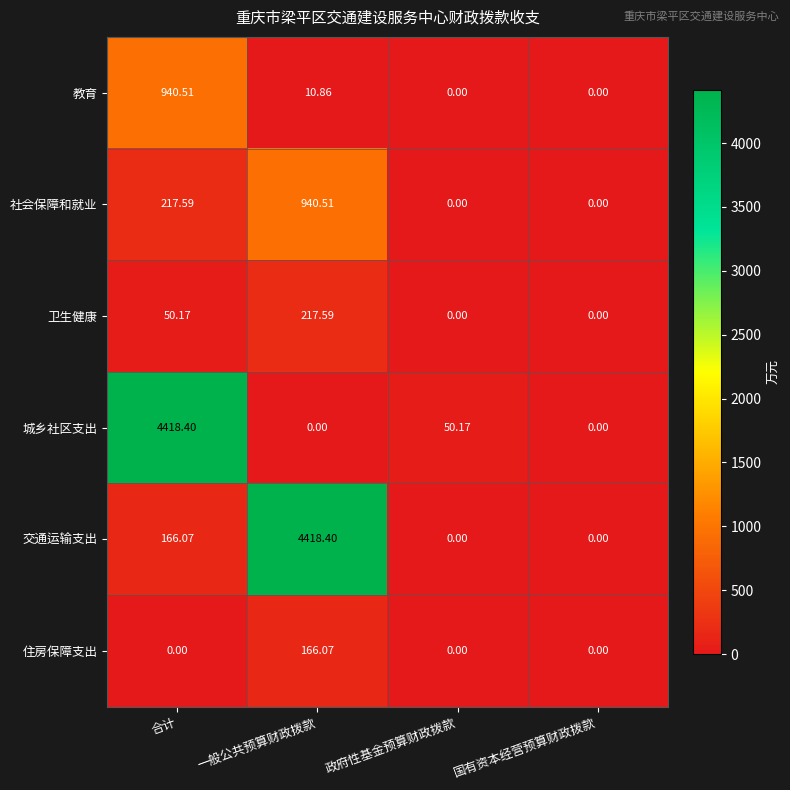

Which series has the widest spread of values?

城乡社区支出